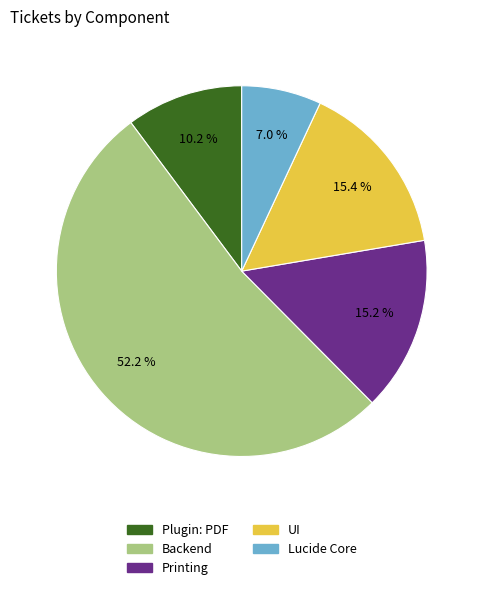

Is there any slice that represents more than half of the pie?

Yes